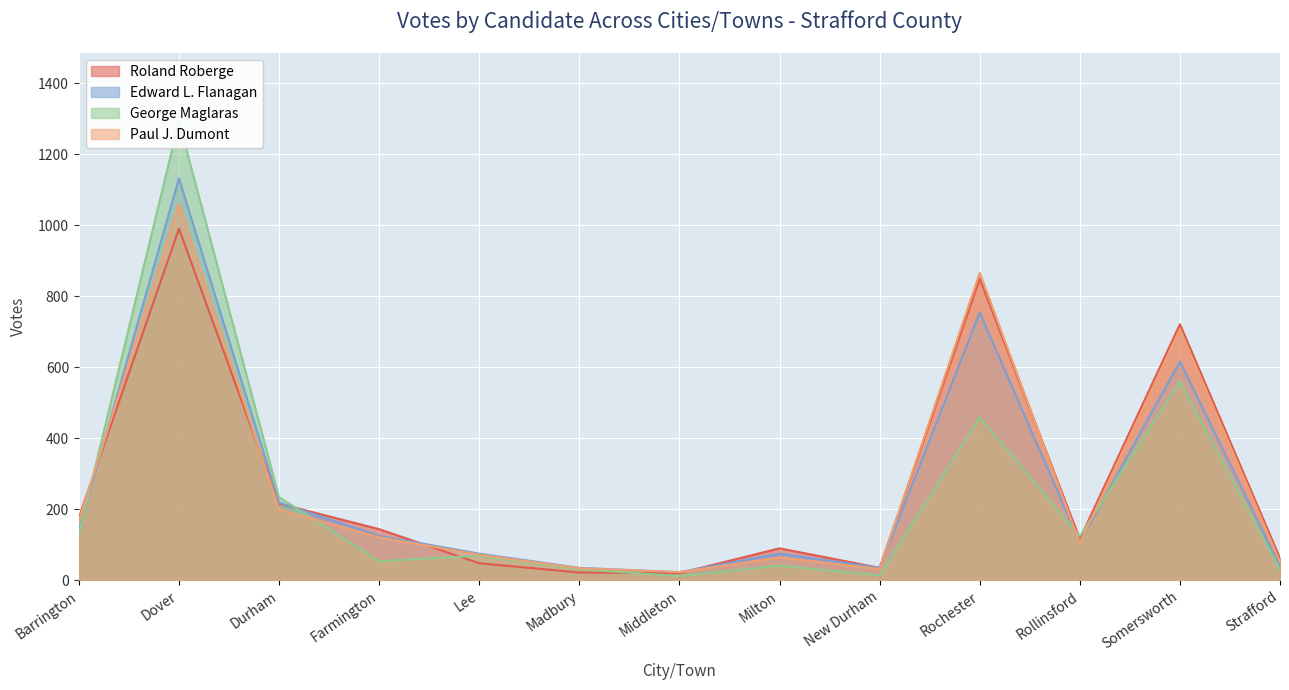

How many intersections are there between Paul J. Dumont and Roland Roberge?

6